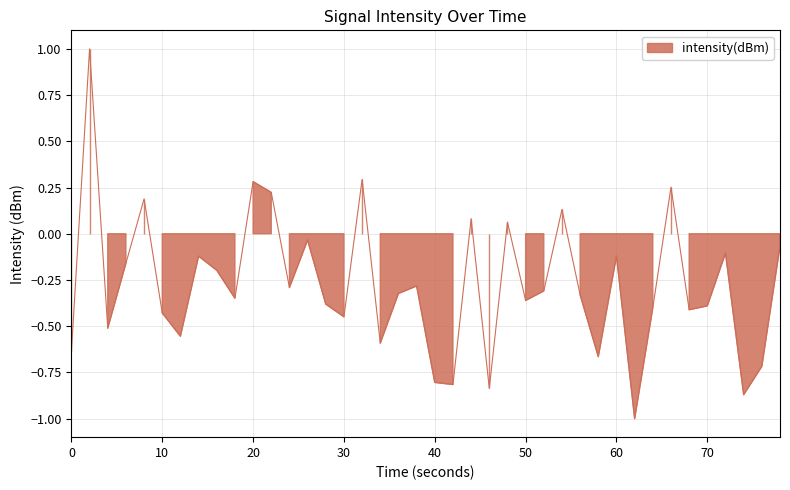

How many values are above zero?

9